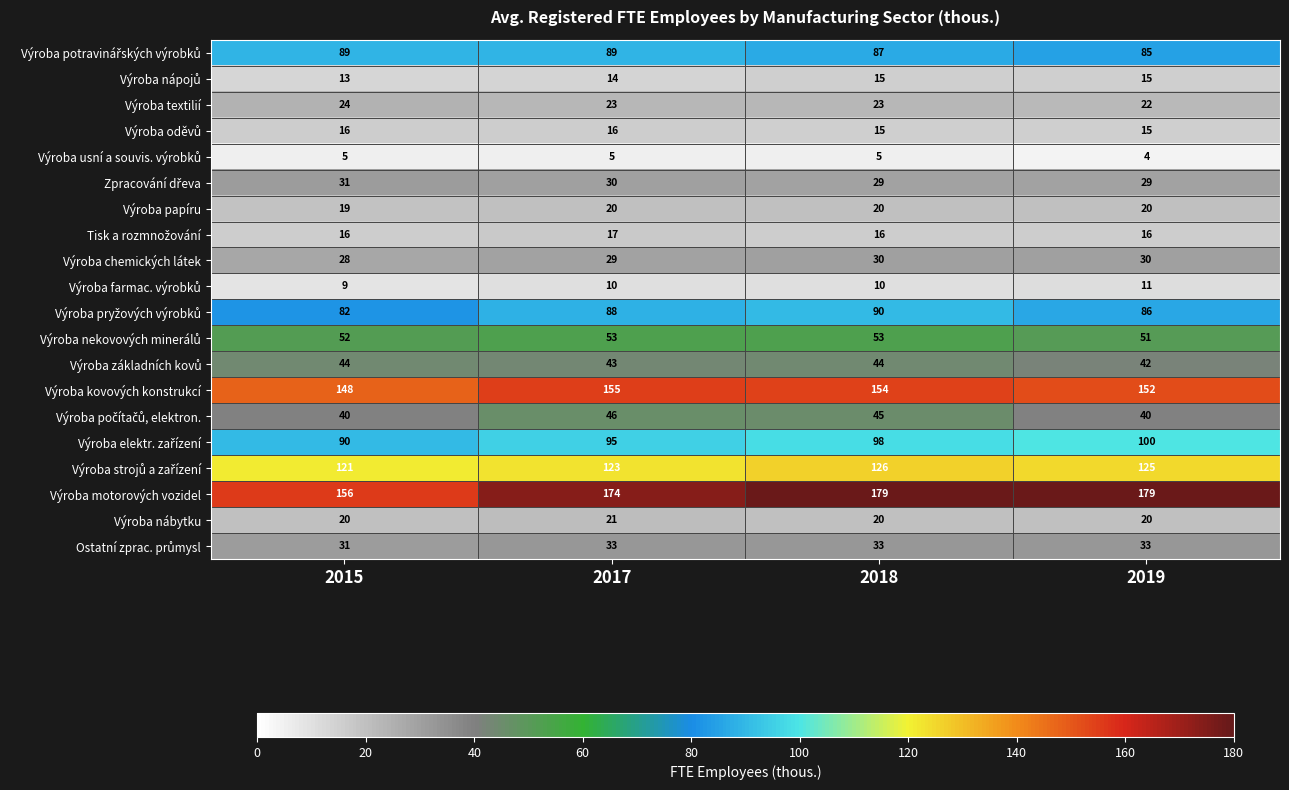

What is the greatest value displayed?

179